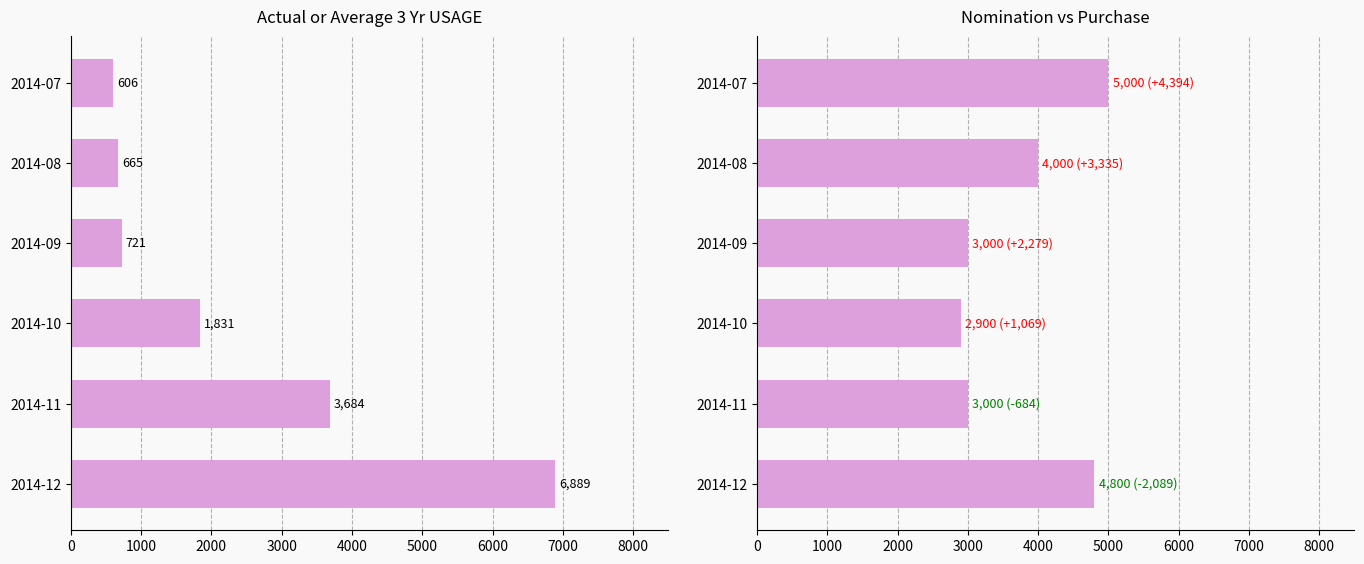

Reading right to left, list all the values displayed in this chart.

Actual or Average 3 Yr USAGE: 6889	3684	1831	721	665	606
Nomination: 4800	3000	2900	3000	4000	5000